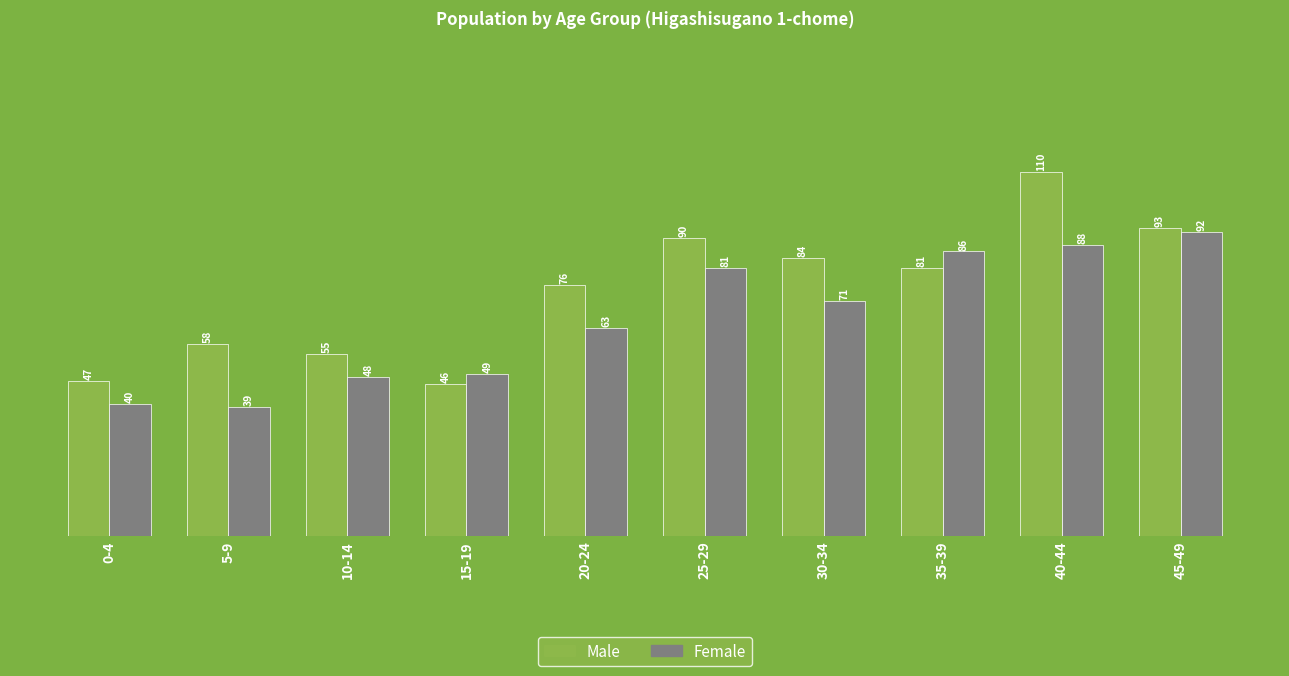

What is the value of the Female bar at the 1st from the left?

40